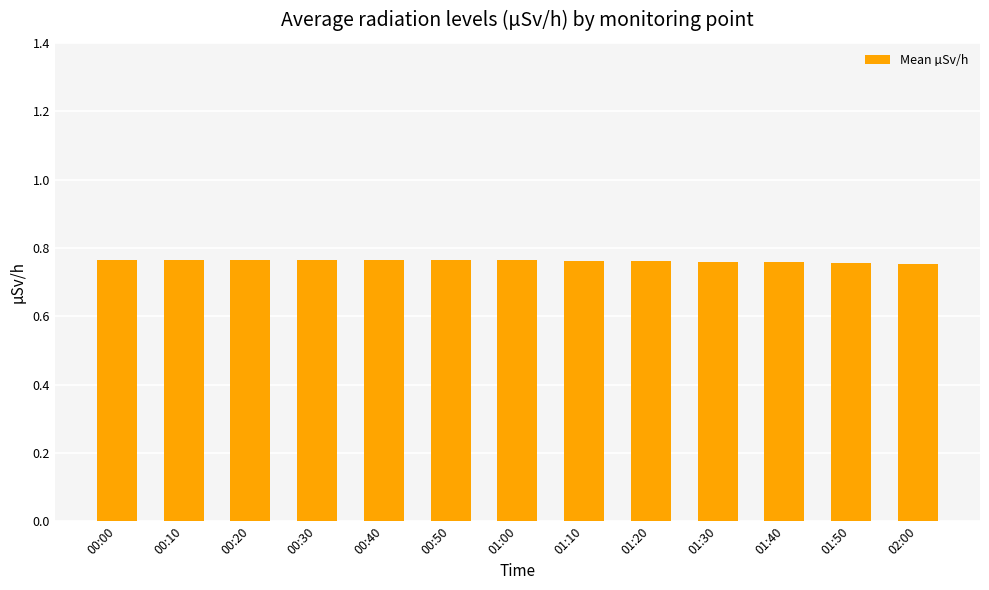

The chart shows a value of 1.2 at 02:00. True or false?

False